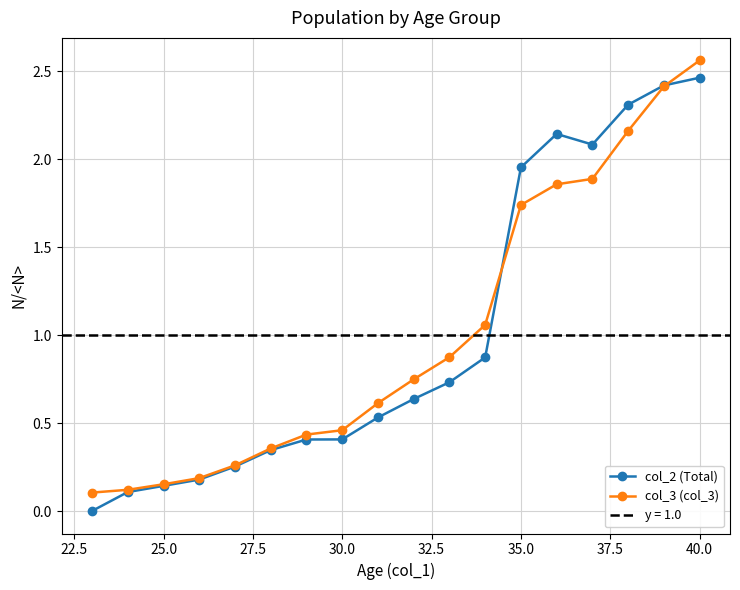

True or false: col_3 (col_3) has more than 2 points higher than both neighbors.

False